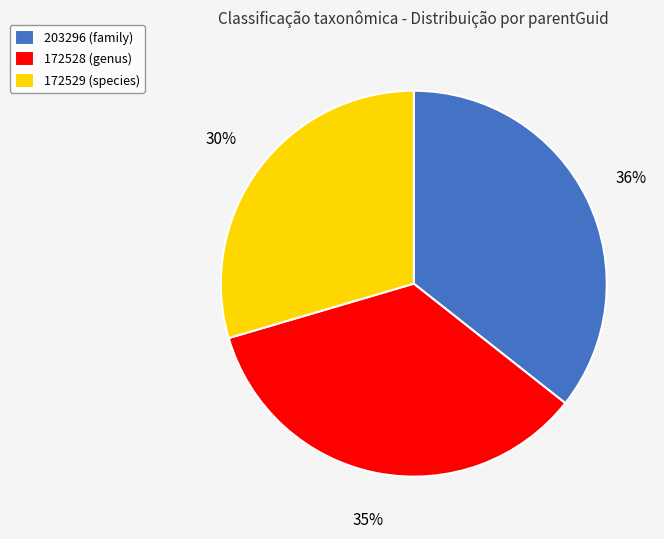

True or false: 172528 (genus) accounts for 47% of the total.

False